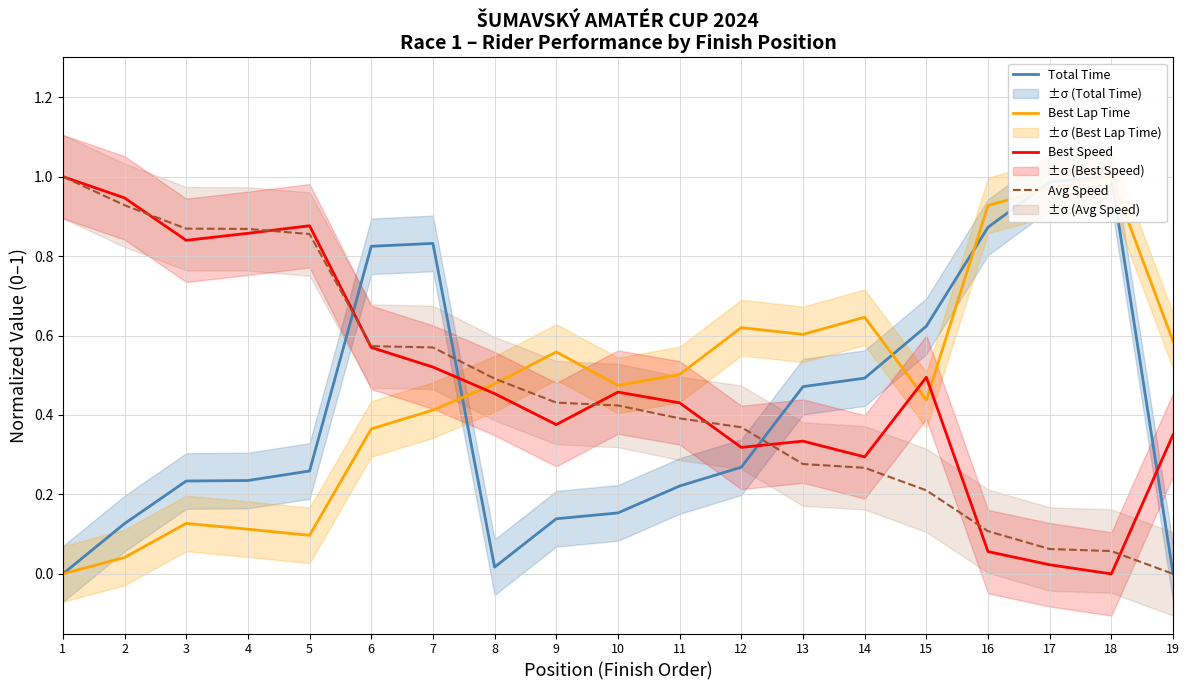

How many times do Avg Speed and Total Time cross each other?

3